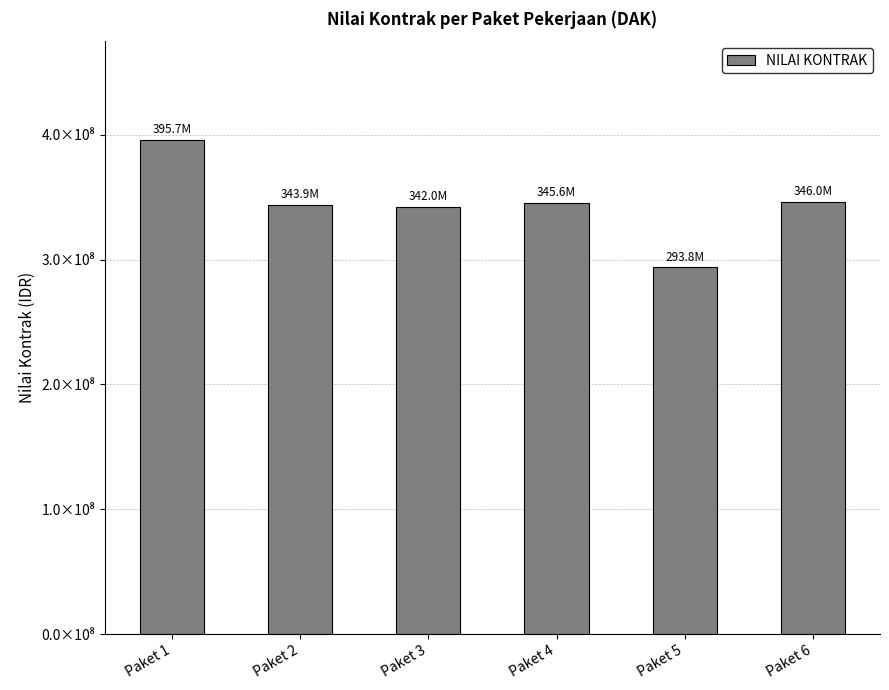

What is the sum of all values?

2067095156.9